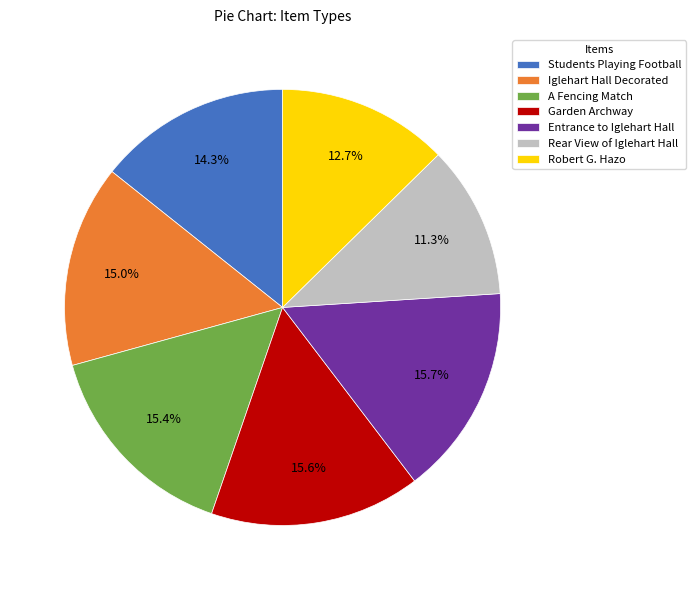

How many segments does this pie chart have?

7